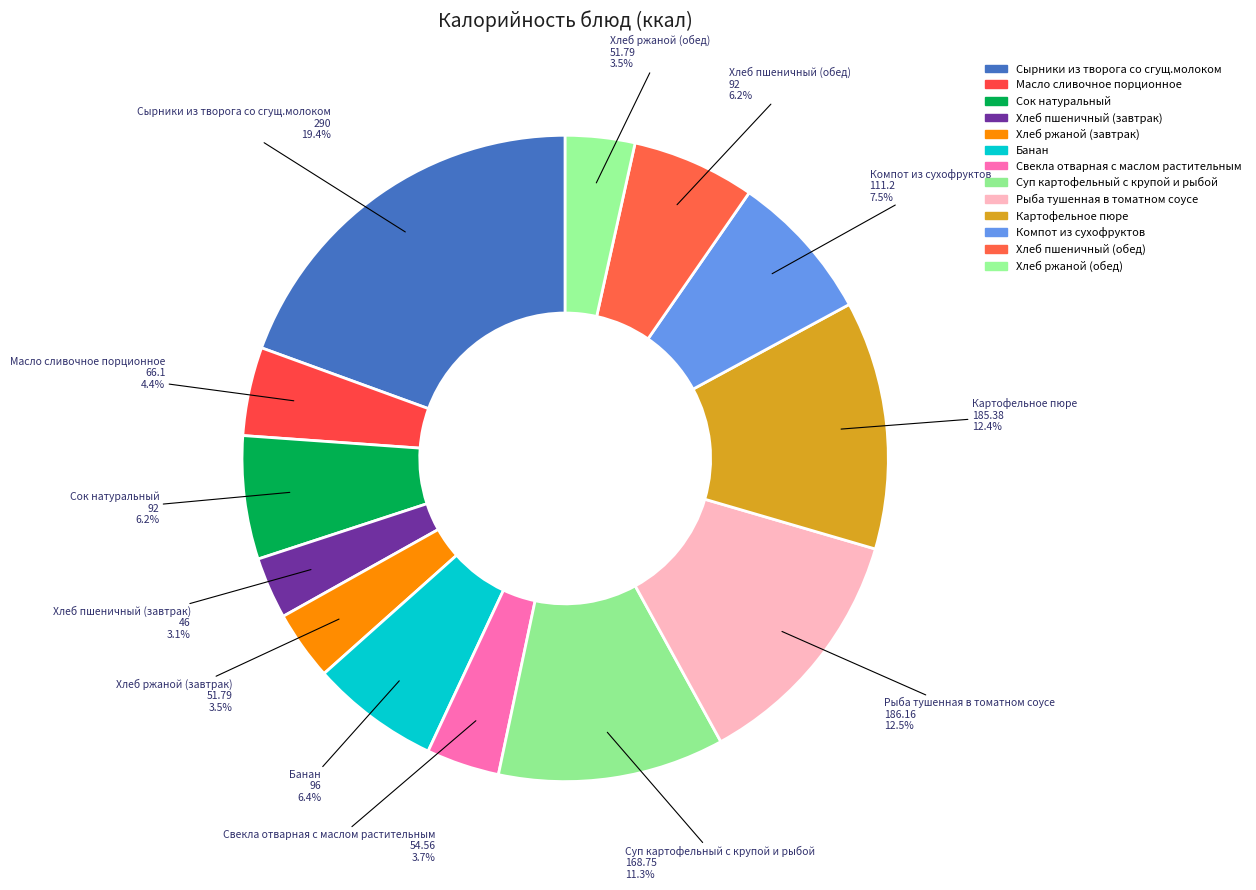

Between Хлеб ржаной (обед) and Сырники из творога со сгущ.молоком, which is larger?

Сырники из творога со сгущ.молоком